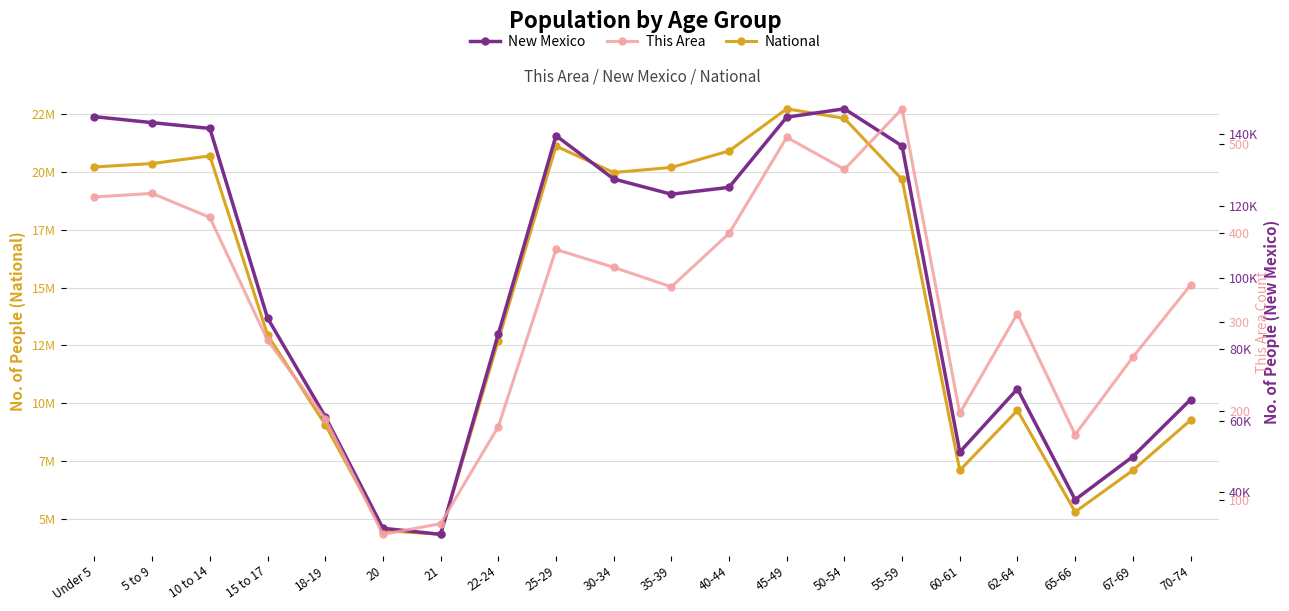

Reading left to right, what are all the values shown in this chart?

National: 20201362	20348657	20677194	12954254	9086089	4519129	4354294	12712576	21101849	19962099	20179642	20890964	22708591	22298125	19664805	7113727	9704197	5319902	7115361	9278166
New Mexico: 144981	143308	141691	88692	61169	29935	28237	84198	139678	127567	123303	125220	144839	147170	136799	51238	68899	37921	49969	65904
This Area: 440	444	417	279	191	61	73	182	381	361	339	399	507	471	539	197	309	173	260	341